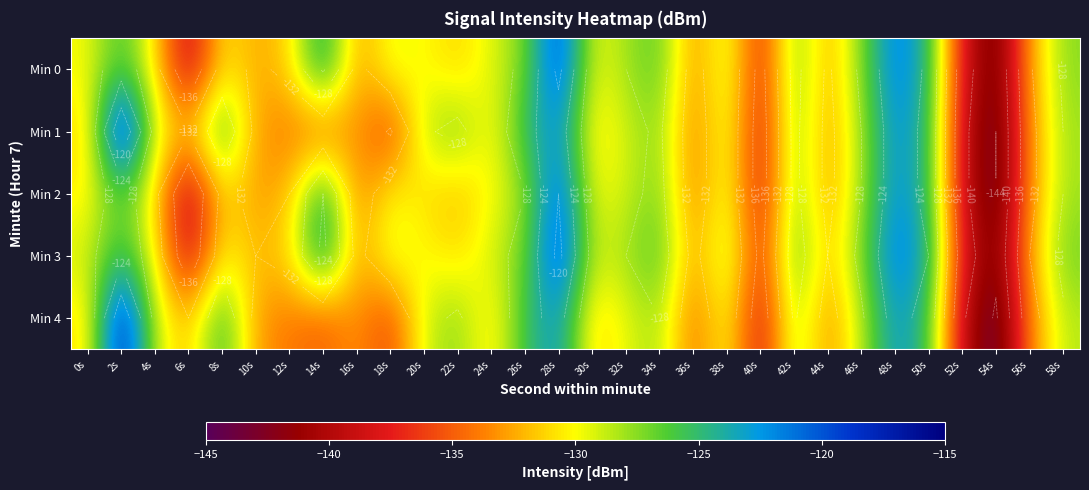

What is the minimum value for Min 2?

-144.0